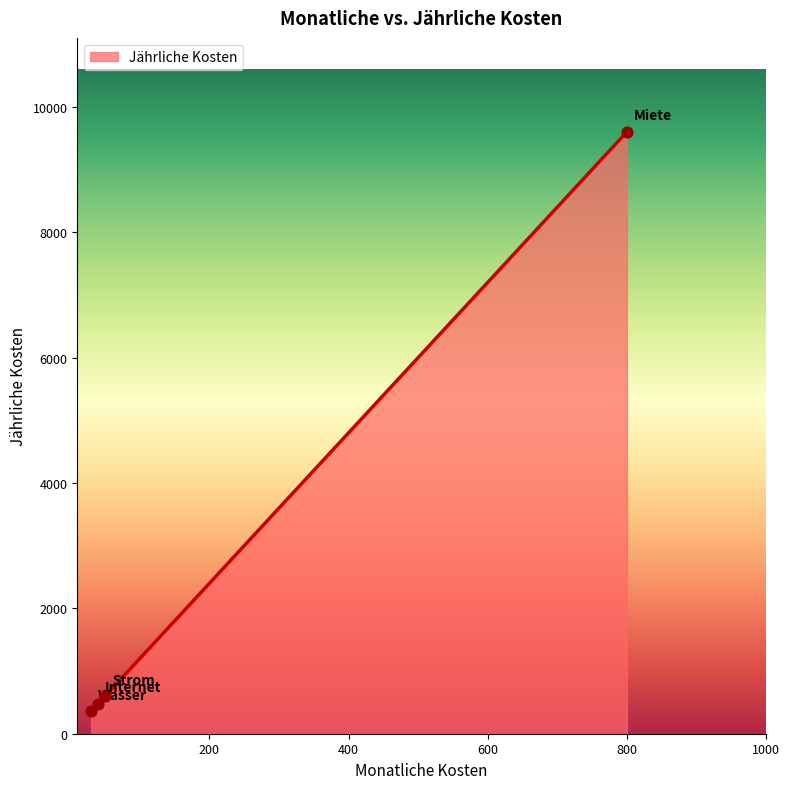

What is the difference between the second highest and minimum values?

240